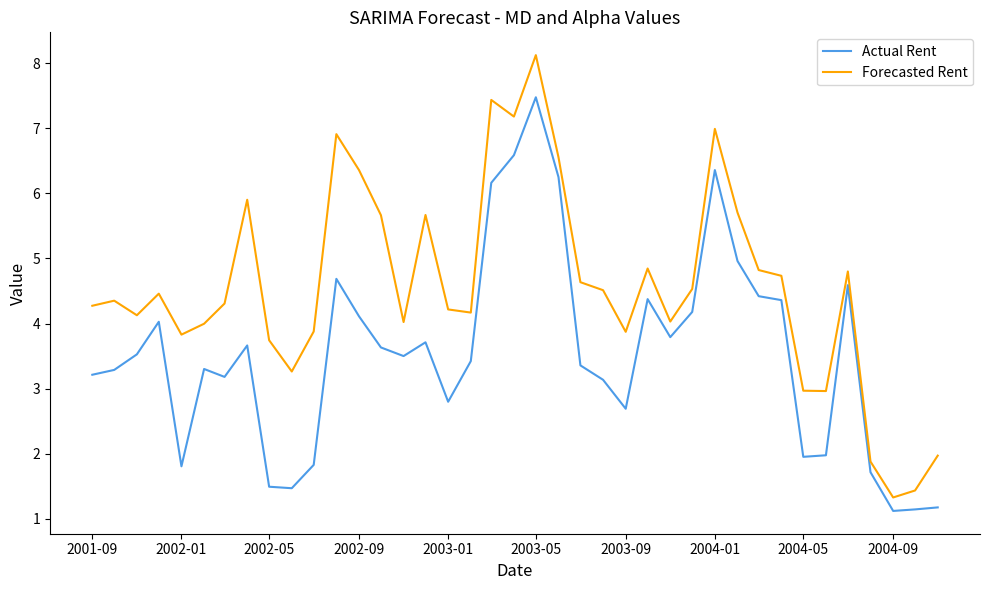

Which series has the largest range (max minus min)?

Forecasted Rent